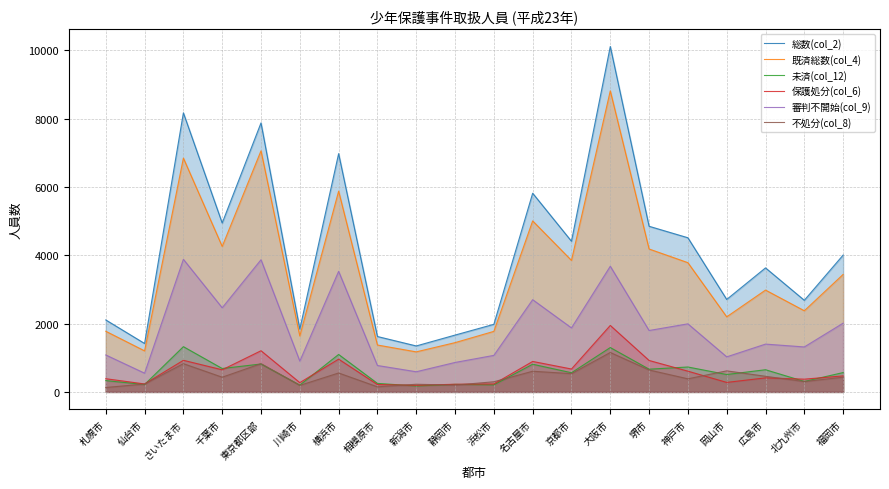

What is the label of the 3rd point from the left?

さいたま市